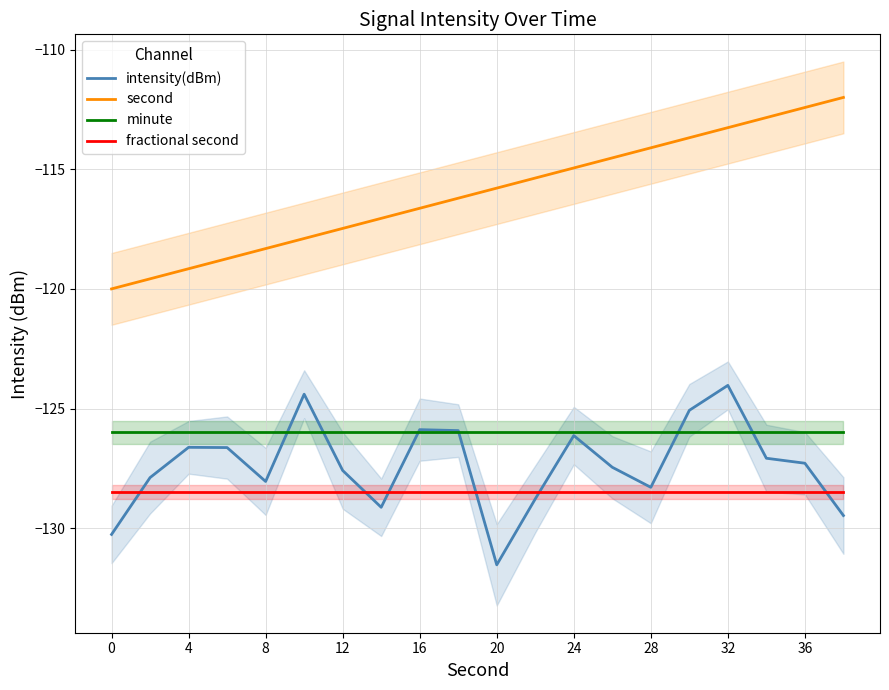

The value of second at 8 is -199.9. True or false?

False